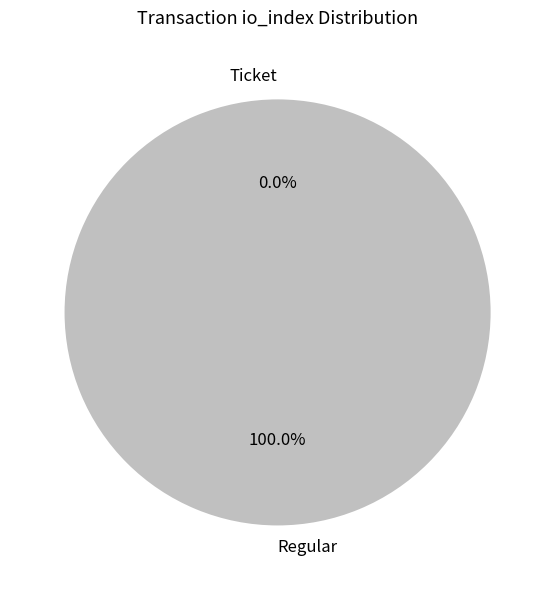

How many slices are in this pie chart?

2